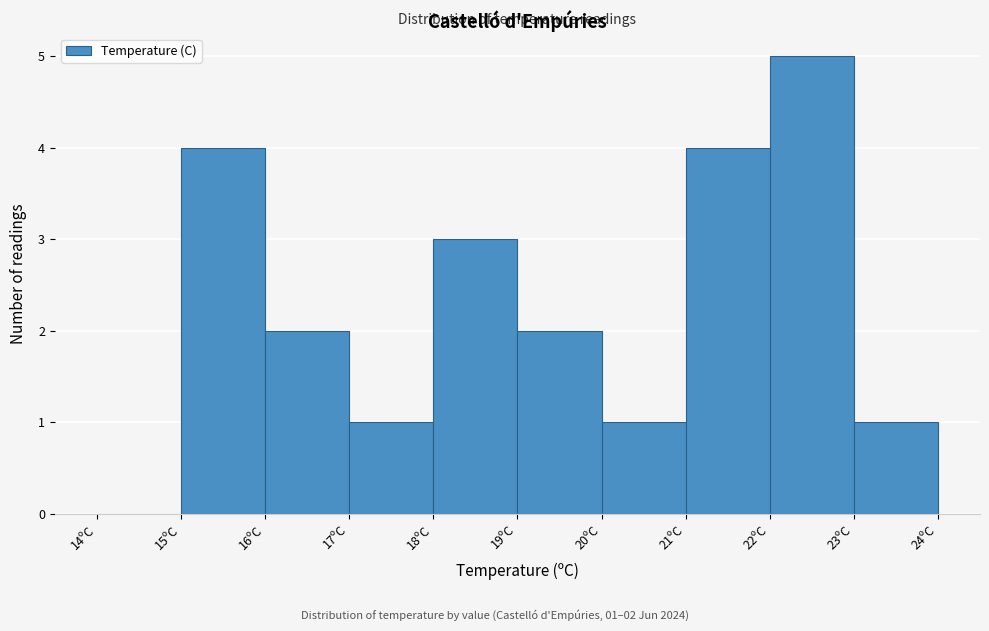

Which range on the x-axis has the tallest bar?

22 to 23